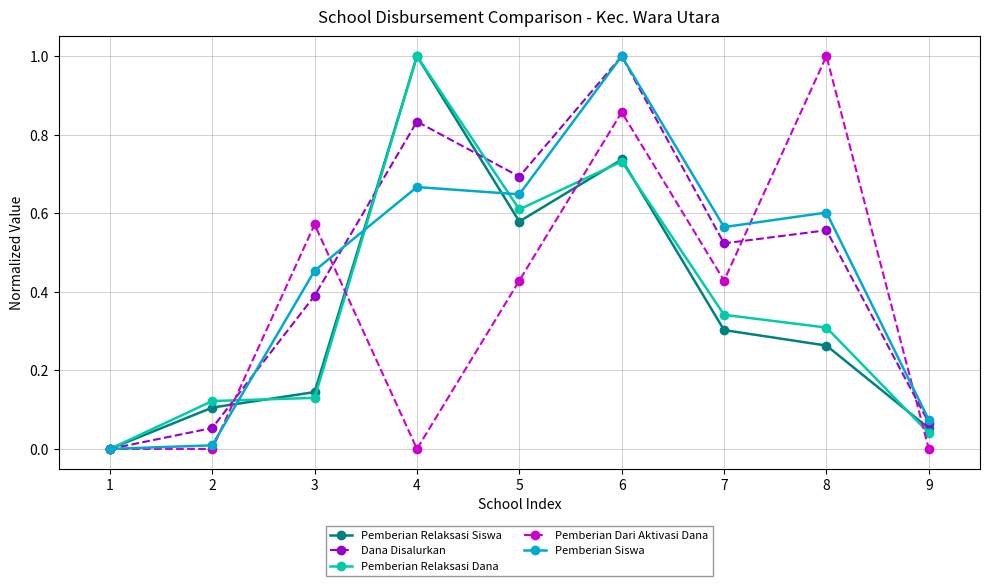

At which category is the sum across all series the highest?

6